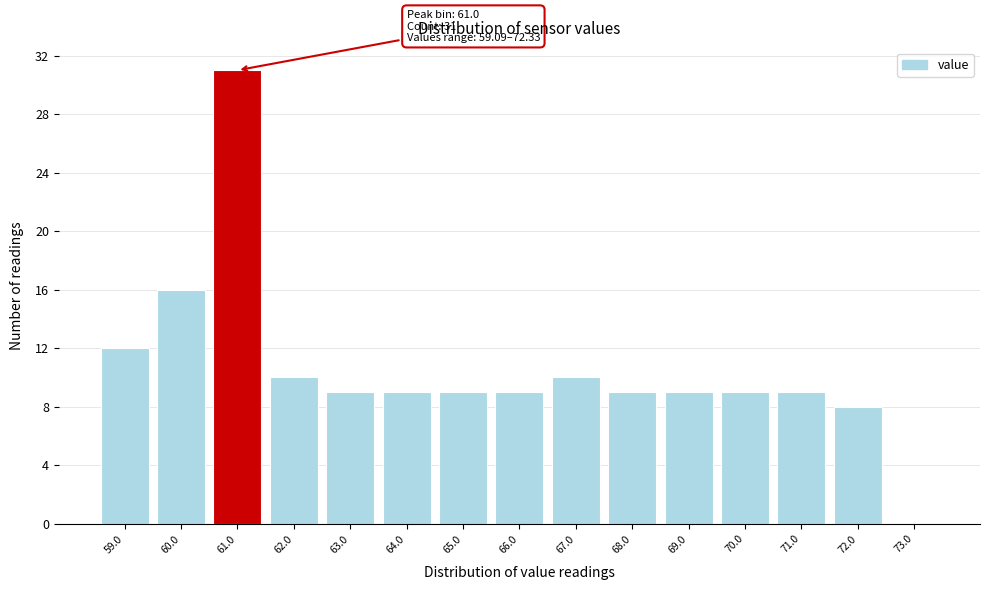

Over which range of the x-axis is the bar tallest?

60.5 to 61.5